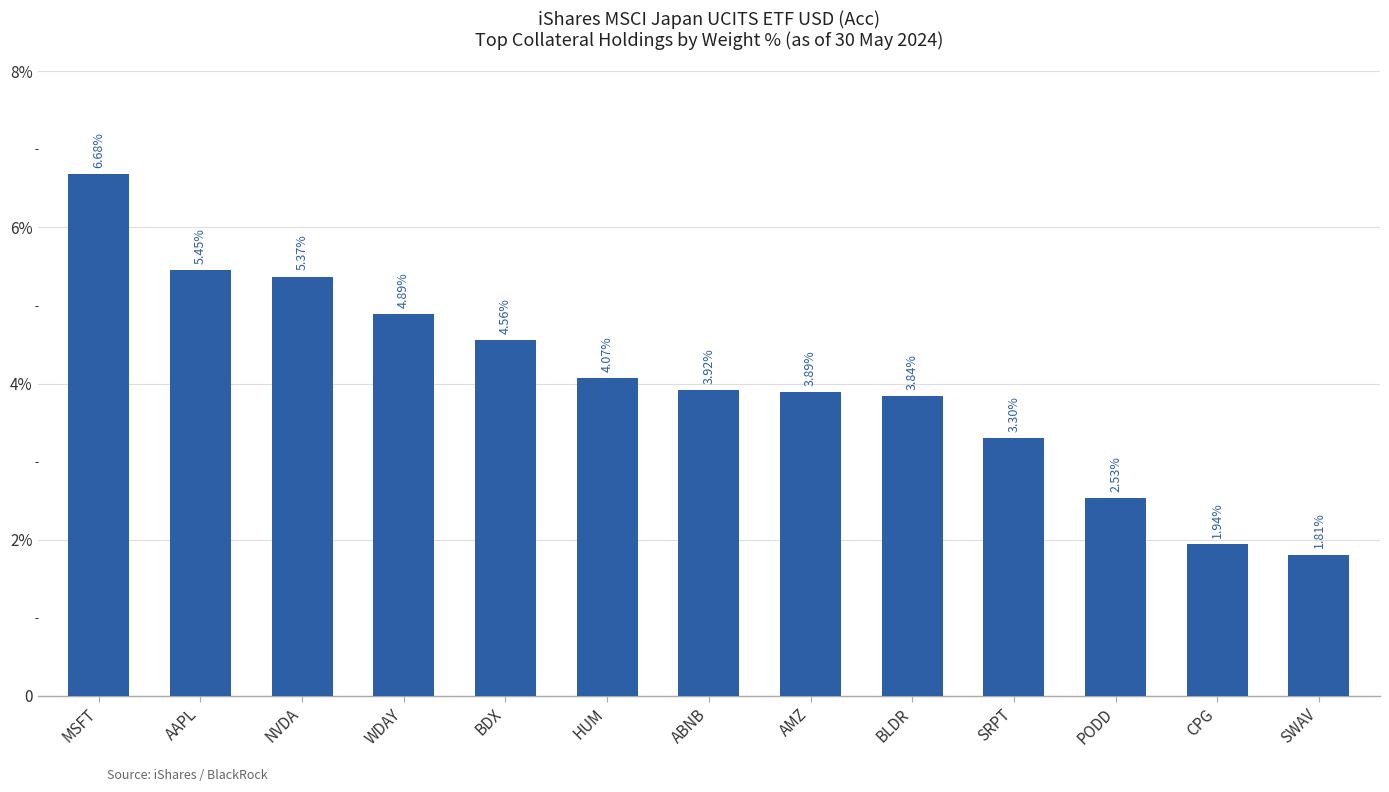

What is the difference between the second highest and minimum values?

3.6